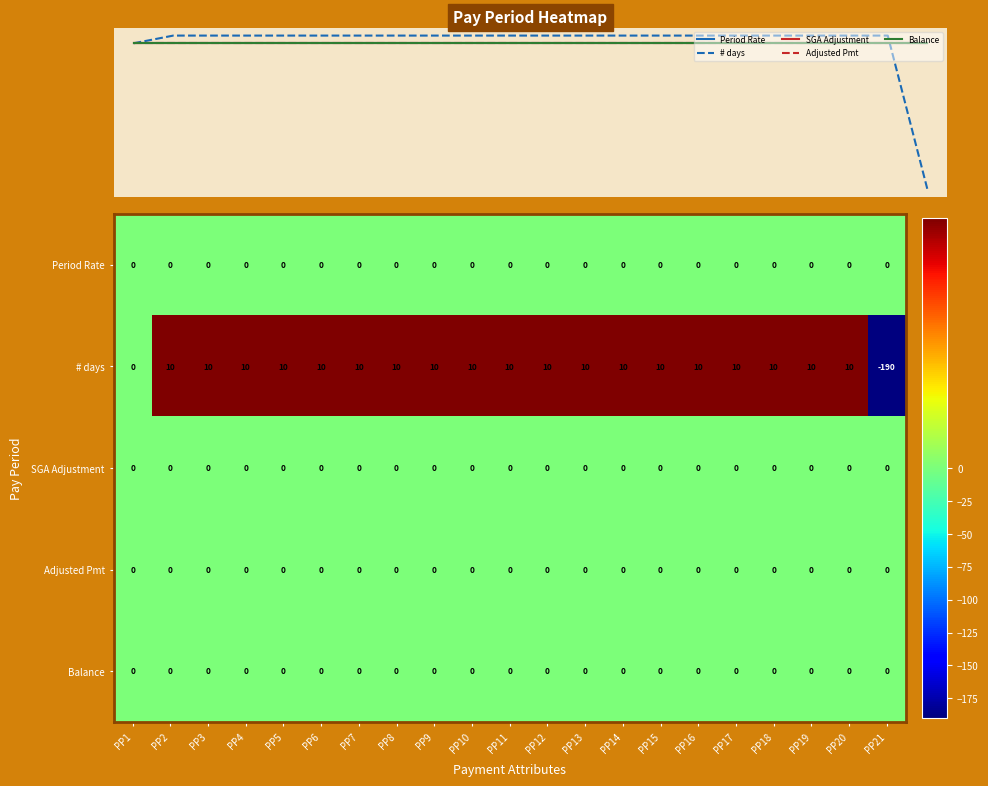

What is the difference between the highest and lowest values at PP10?

10.0